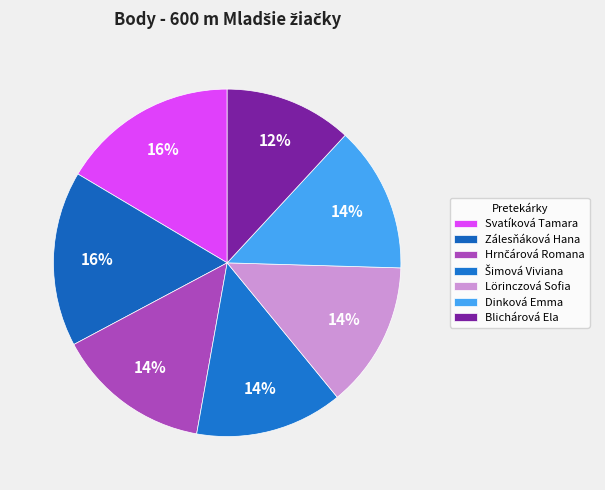

What is the change in value from Hrnčárová Romana to Šimová Viviana?

-26